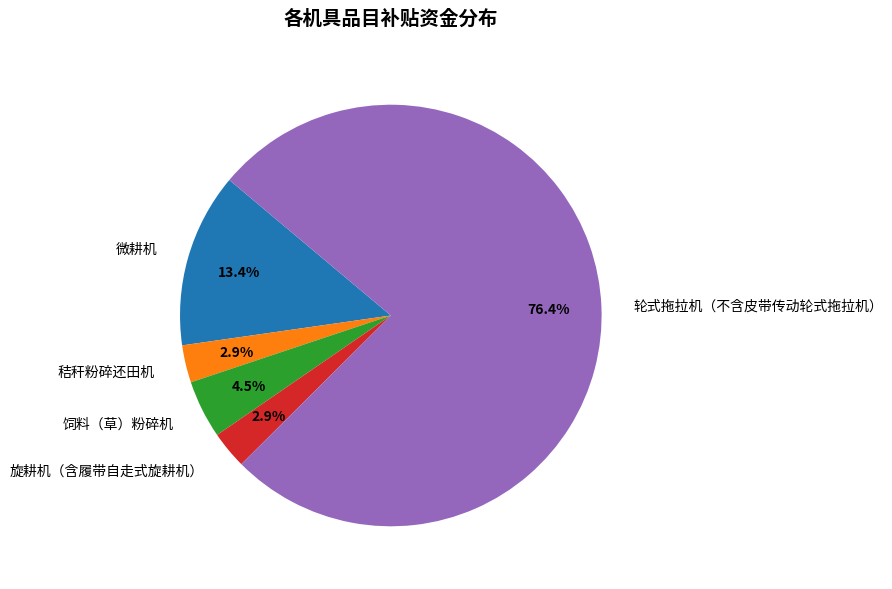

What is the ratio of the value at 旋耕机（含履带自走式旋耕机） to the value at 秸秆粉碎还田机?

1.0